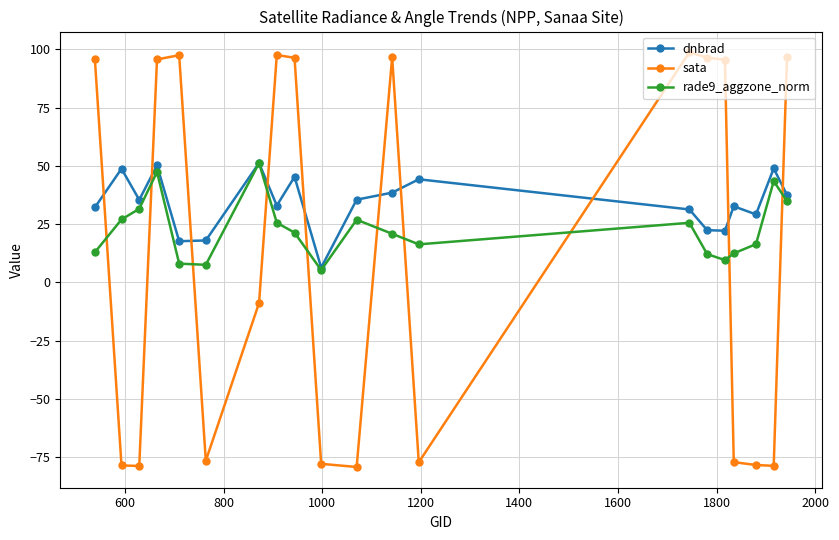

After their last crossing, which series has the higher values: sata or dnbrad?

sata